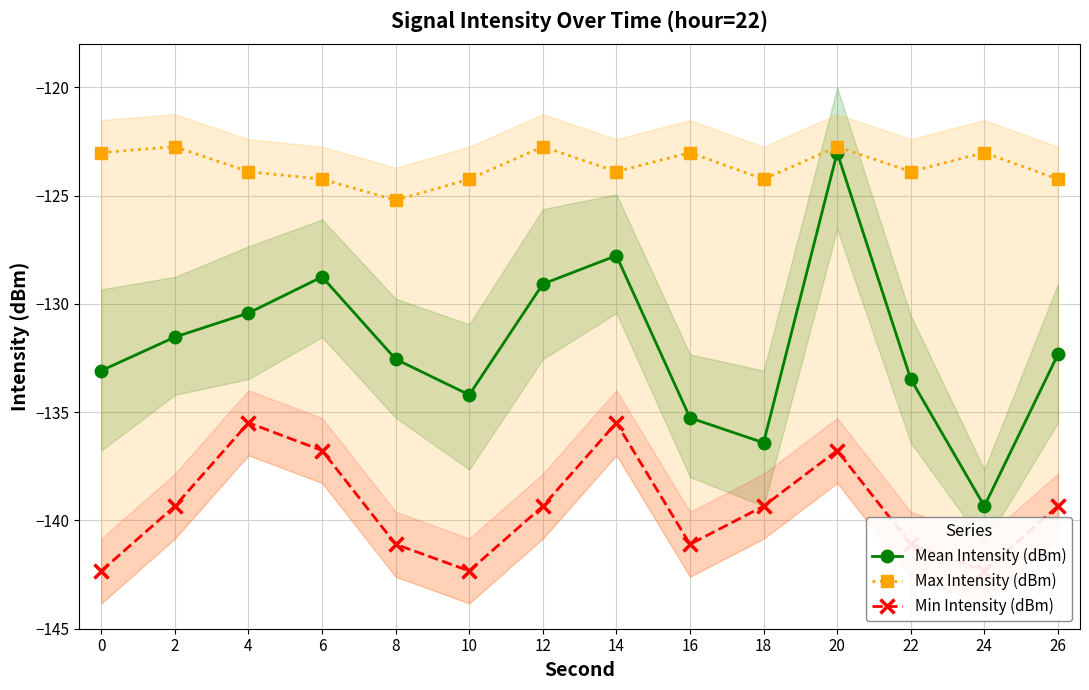

Which series has the largest total across all categories?

Max Intensity (dBm)